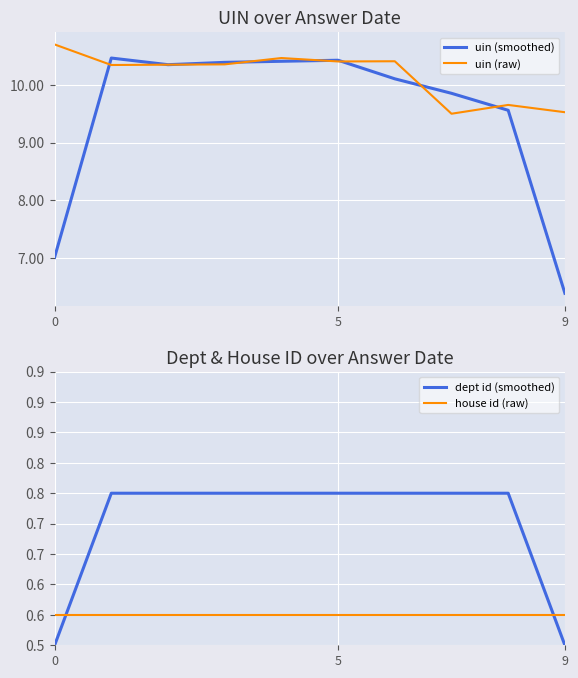

At which category is the sum across all series the highest?

4